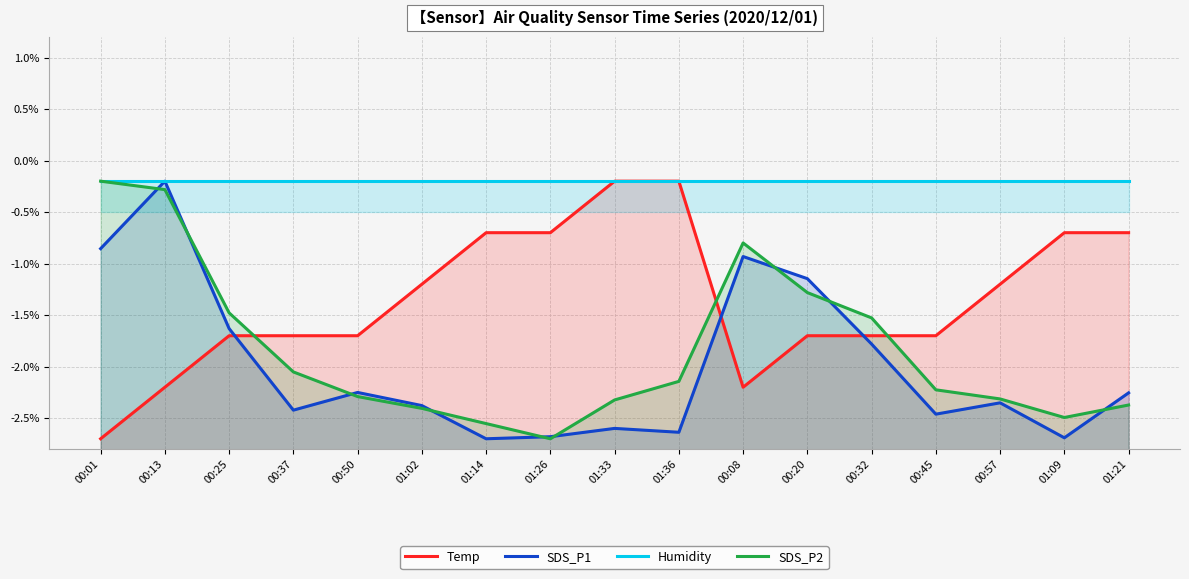

True or false: Temp and SDS_P2 cross at least once.

True